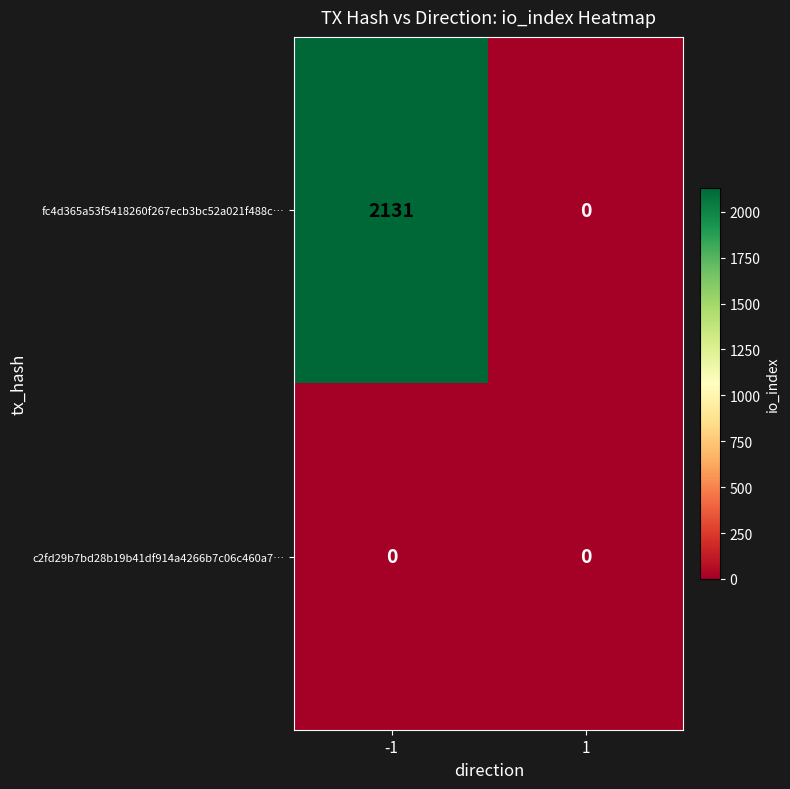

What is the highest value of the fc4d365a53f5418260f267ecb3bc52a021f488c… series?

2131